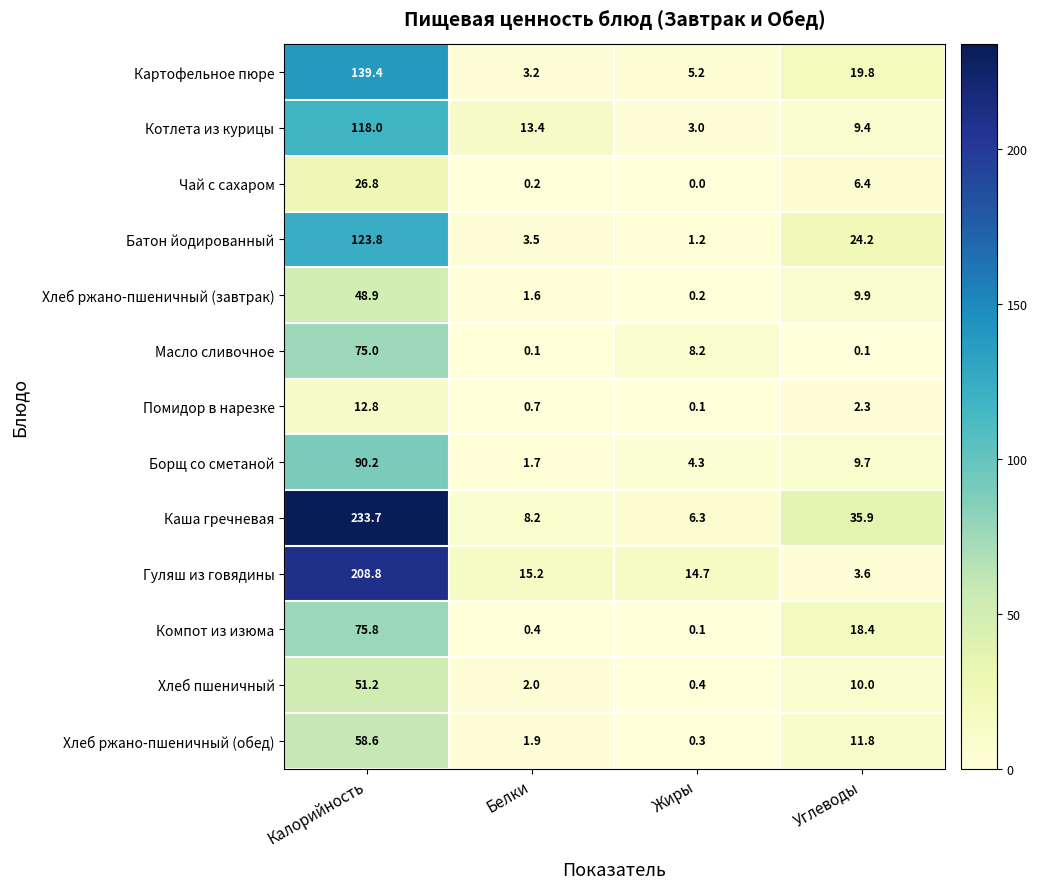

At which label does Чай с сахаром reach its peak?

Калорийность